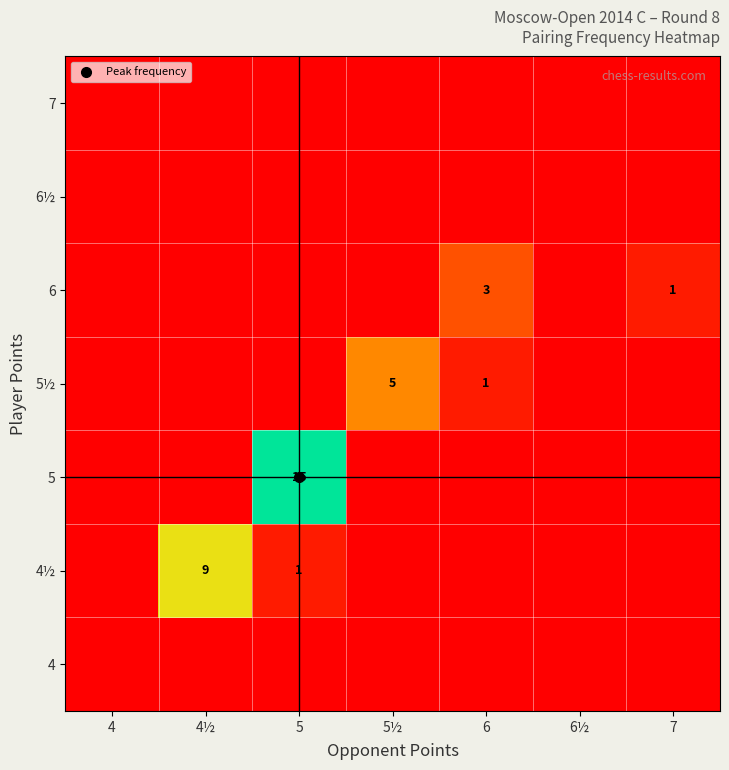

Is it true that 6 equals 0 at 5?

True